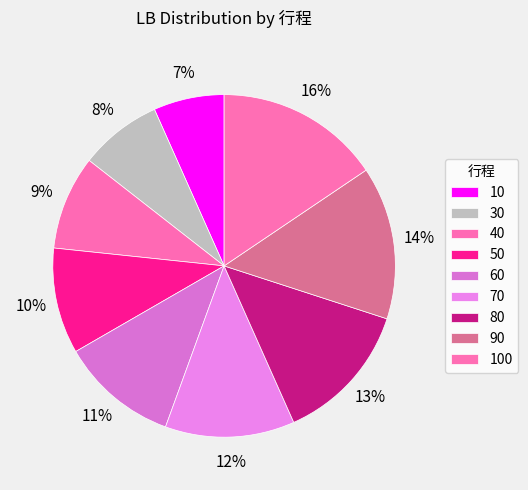

How many segments does this pie chart have?

9